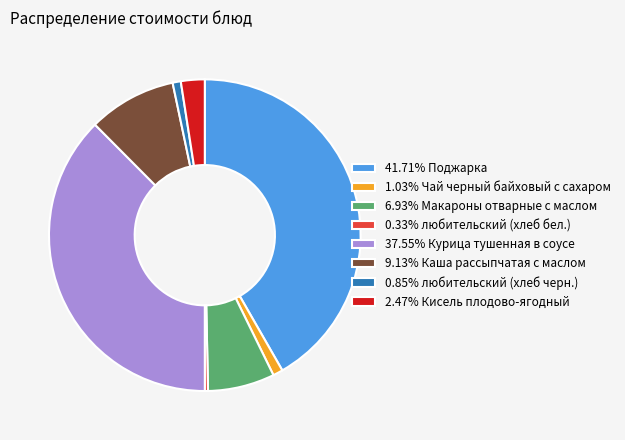

Combined, do 41.71% Поджарка and 37.55% Курица тушенная в соусе account for over 50%?

Yes